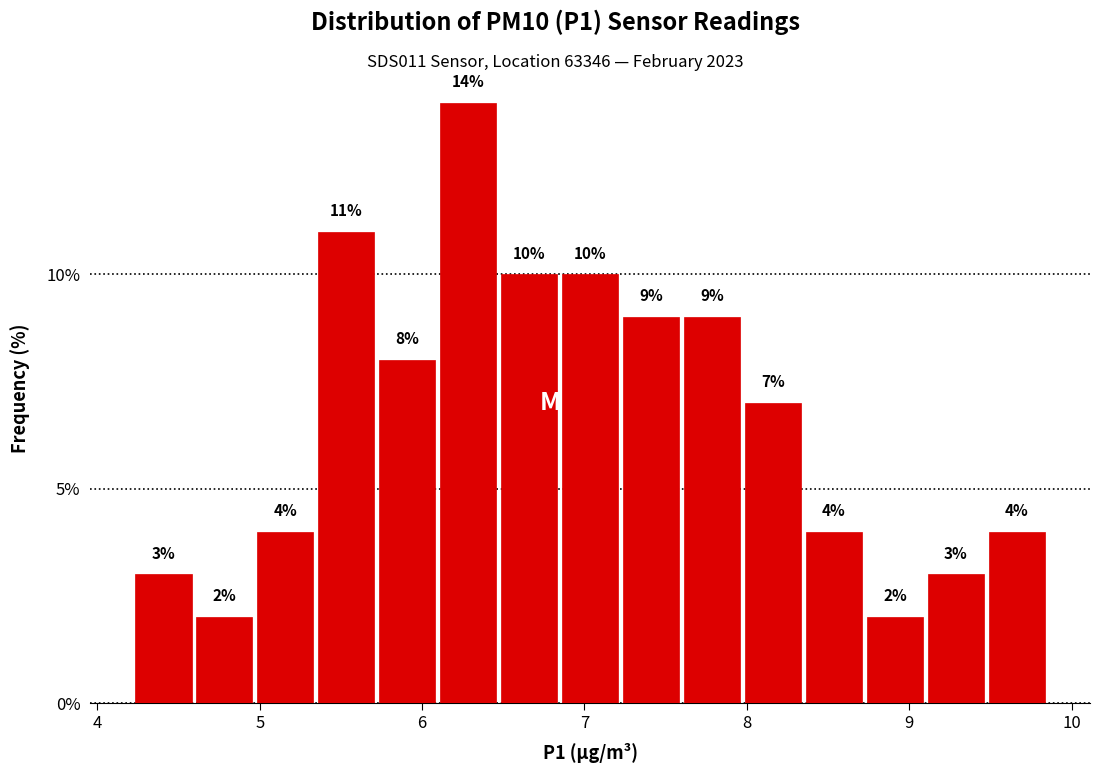

Around what value on the x-axis is the tallest bar? Give the approximate position of its centre, as read against the axis.

6.3